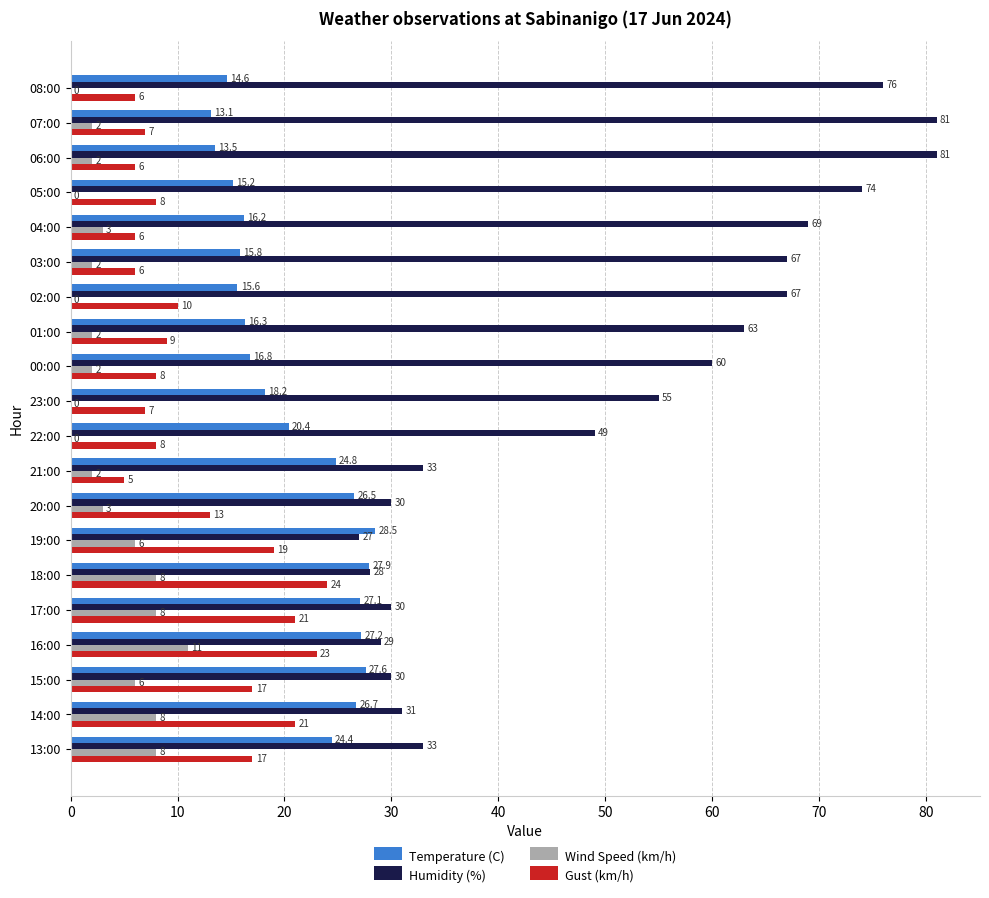

Where is Humidity (%) nearest to the value 54?

23:00